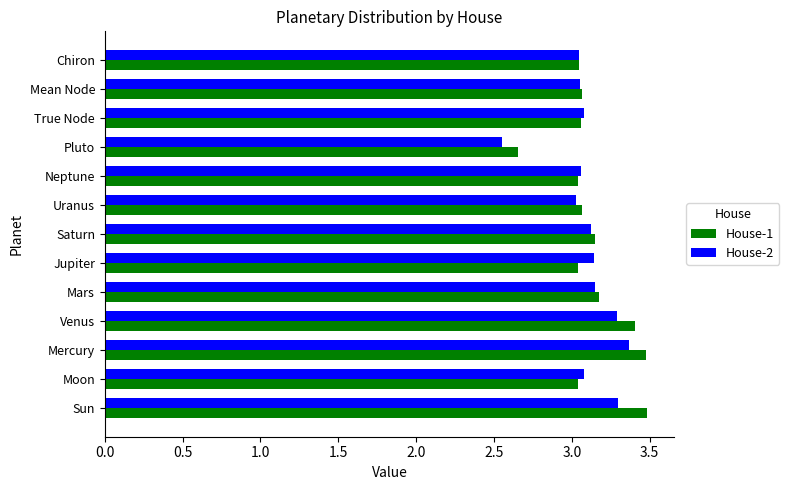

What is the sum of all House-1 values?

40.7